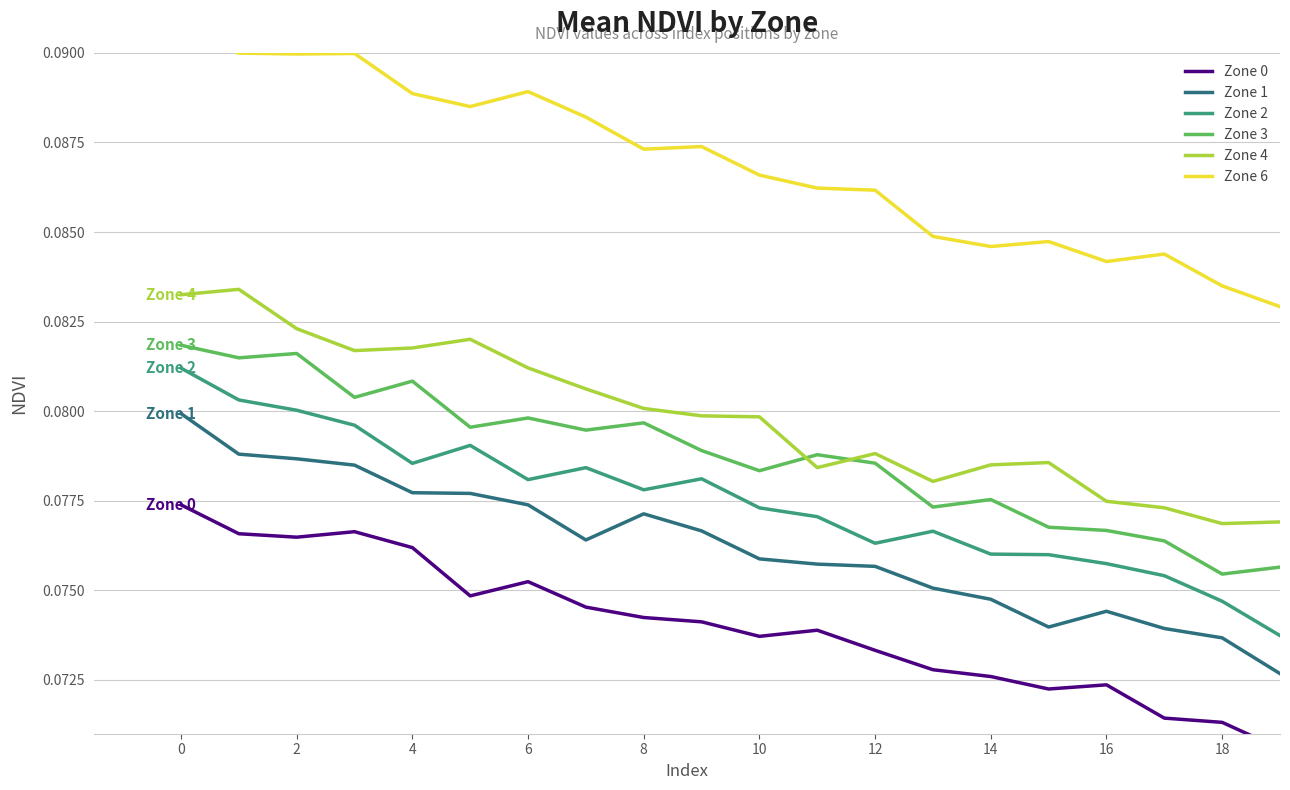

Between 13 and 17, which series saw the biggest shift?

Zone 0